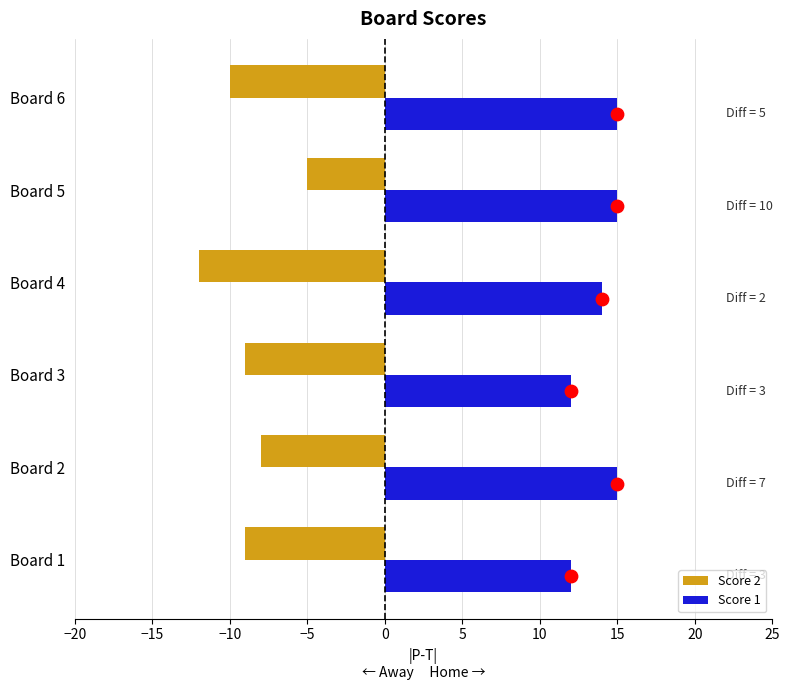

Is the value of Score 2 at Board 5 greater than the value of Score 1 at Board 4?

No